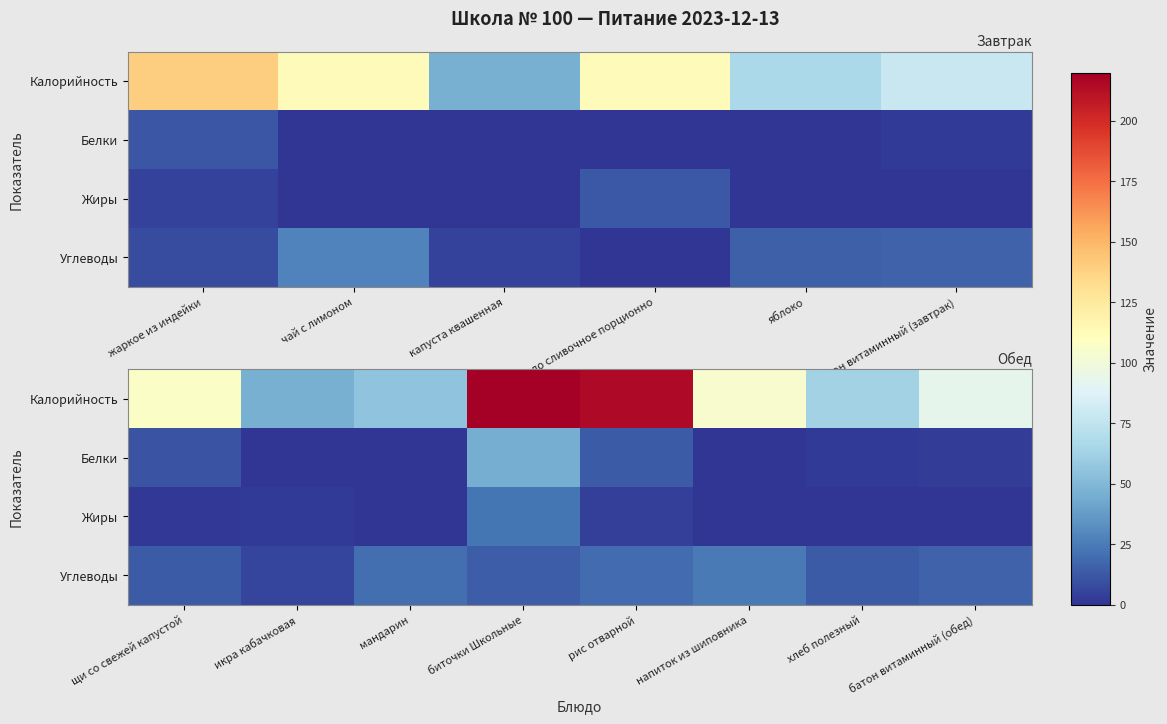

The Жиры series shows 0.2 at мандарин. True or false?

True